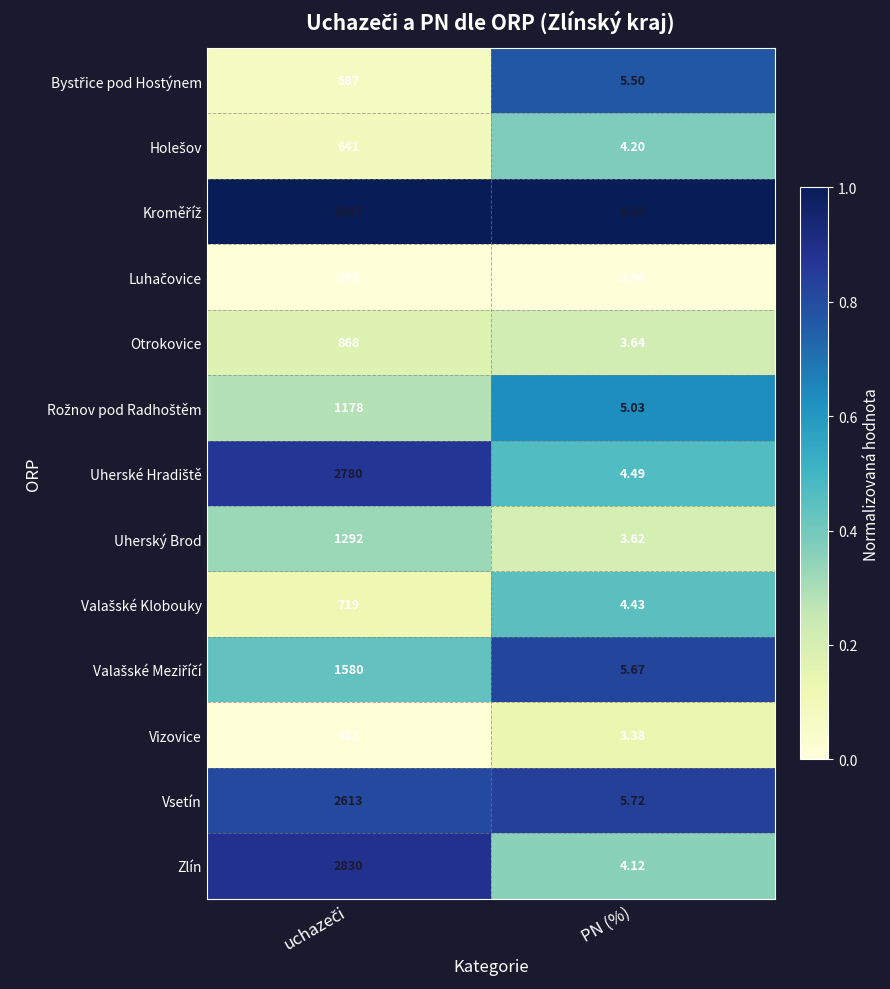

What is the greatest value displayed?

3147.0